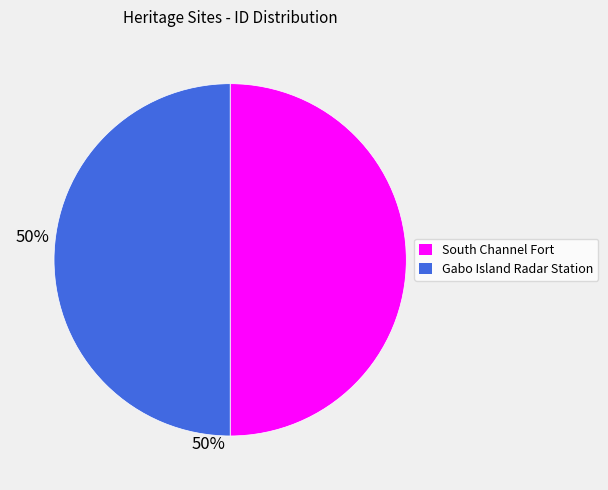

True or false: South Channel Fort accounts for 63% of the total.

False